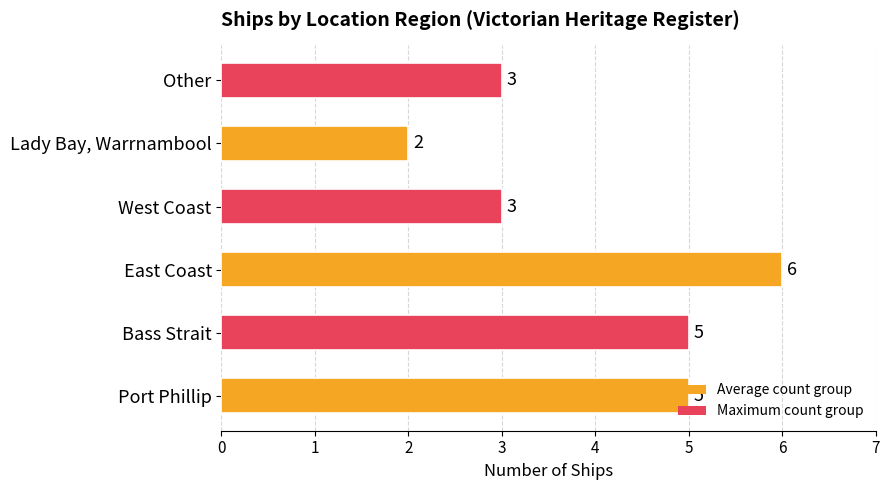

Which category has the highest value across all series?

East Coast